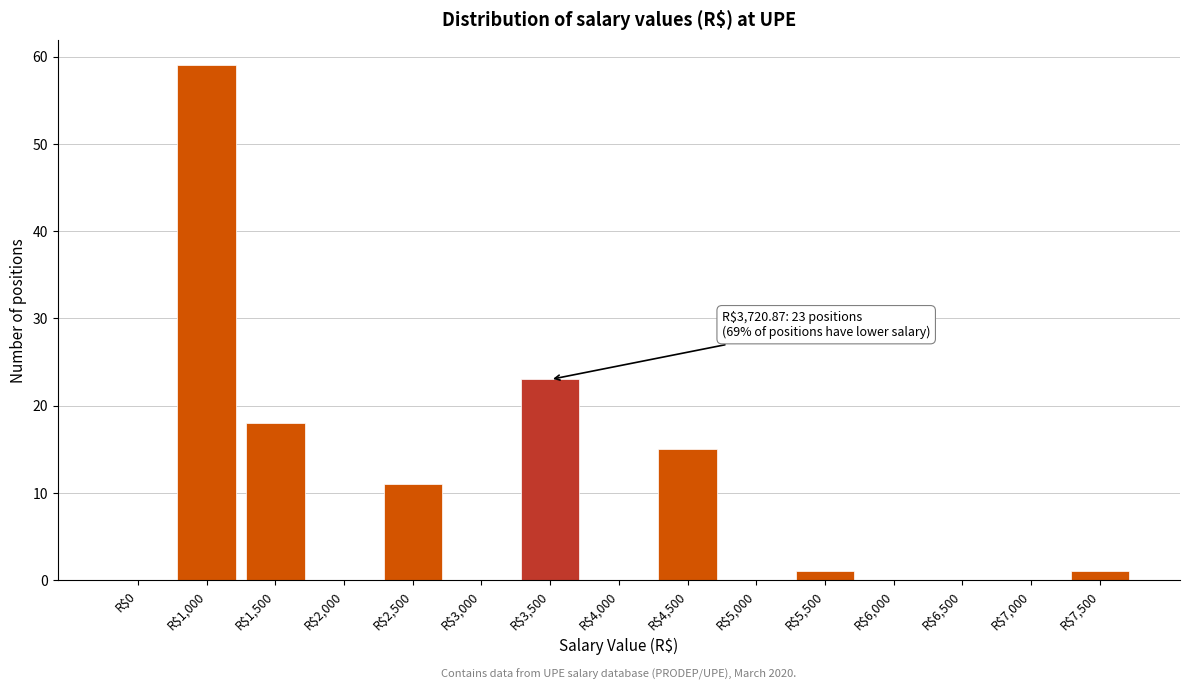

Where is the data nearest to the value 29?

R$3,500